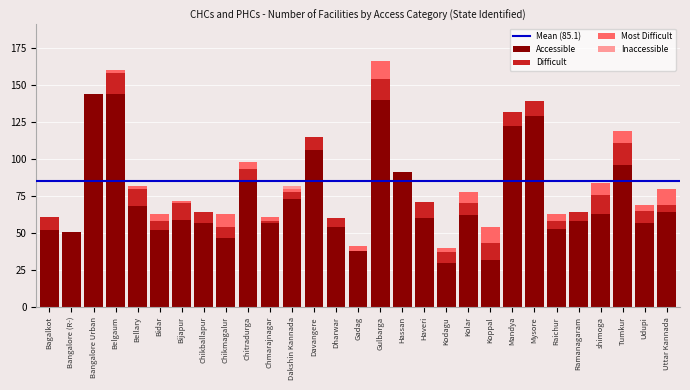

What is the sum of the Accessible values at Koppal and Chikmagalur?

79